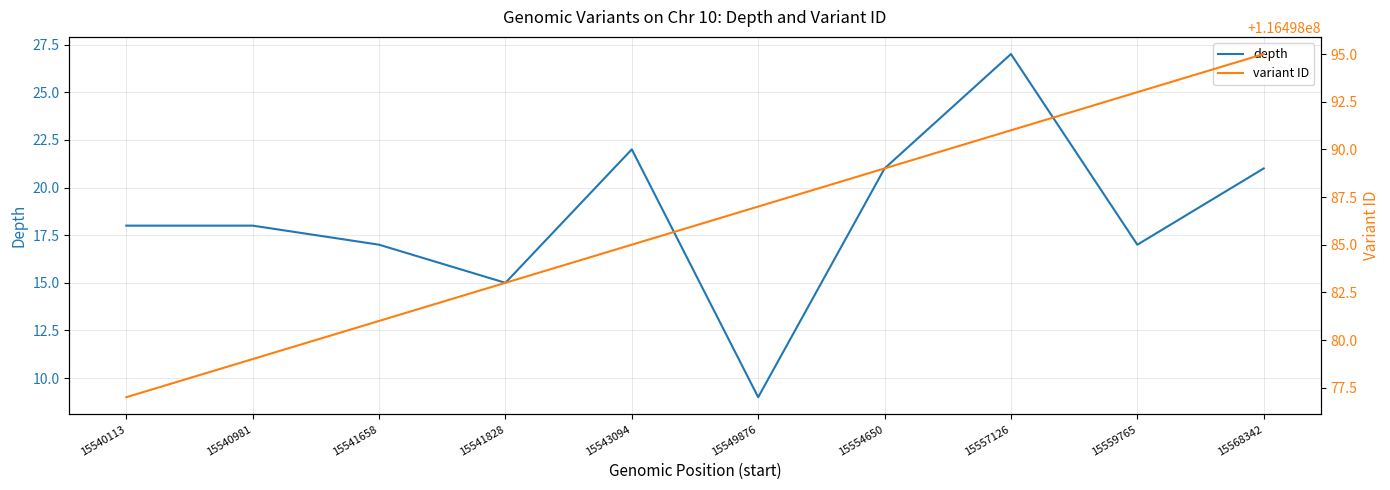

What is the total value across all series at 15559765?

116498110